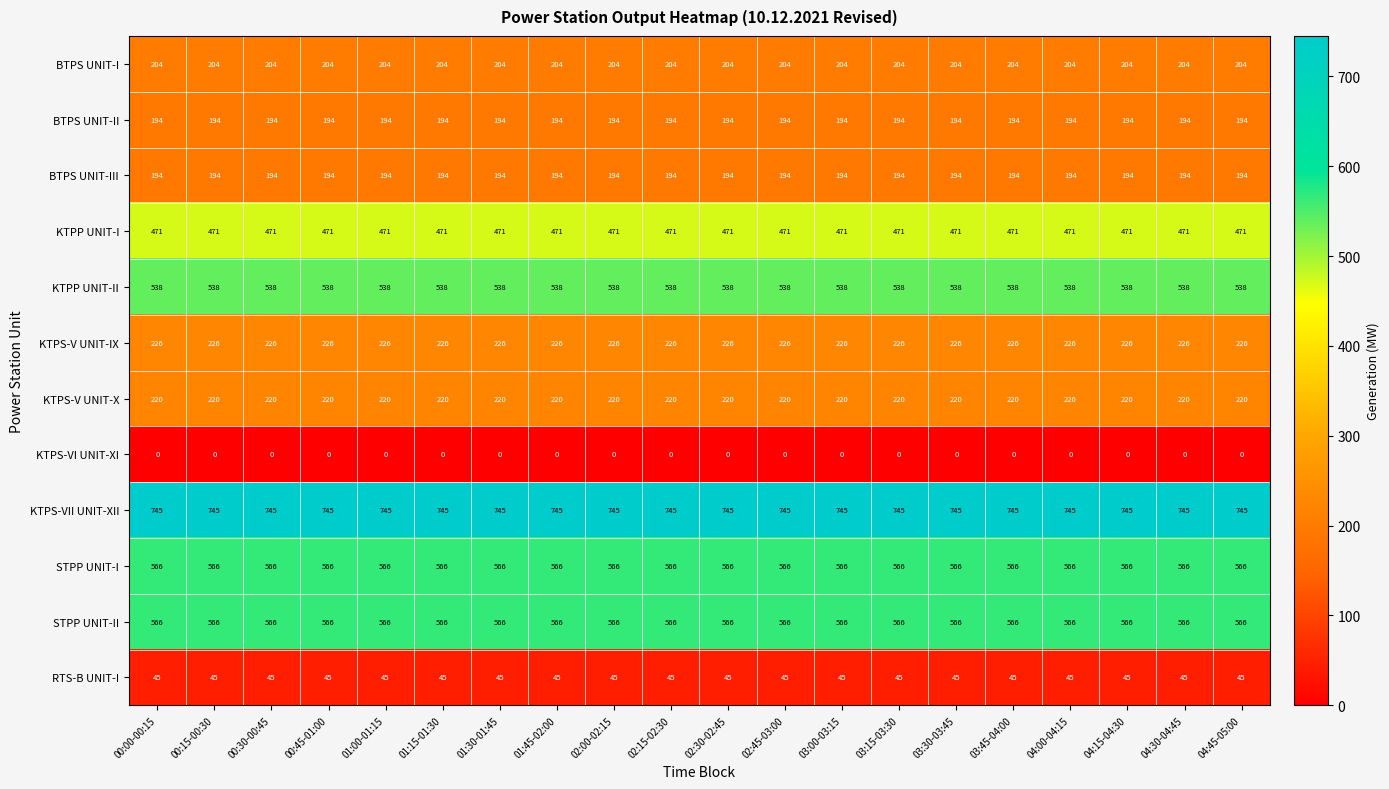

Is it true that KTPS-V UNIT-IX equals 139 at 03:45-04:00?

False